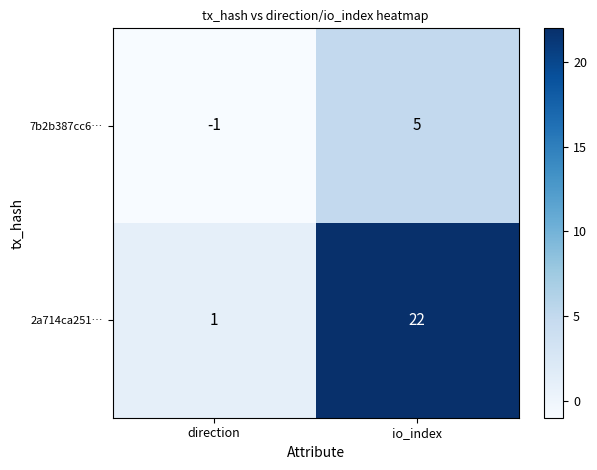

At which category does the chart reach its peak across all series?

io_index